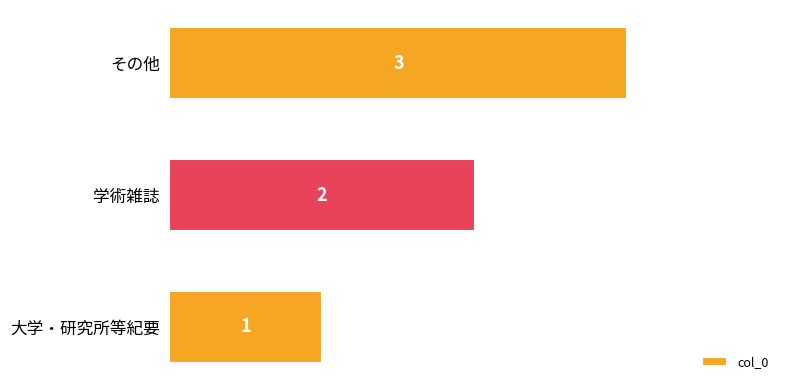

Which has a higher value, その他 or 大学・研究所等紀要?

その他